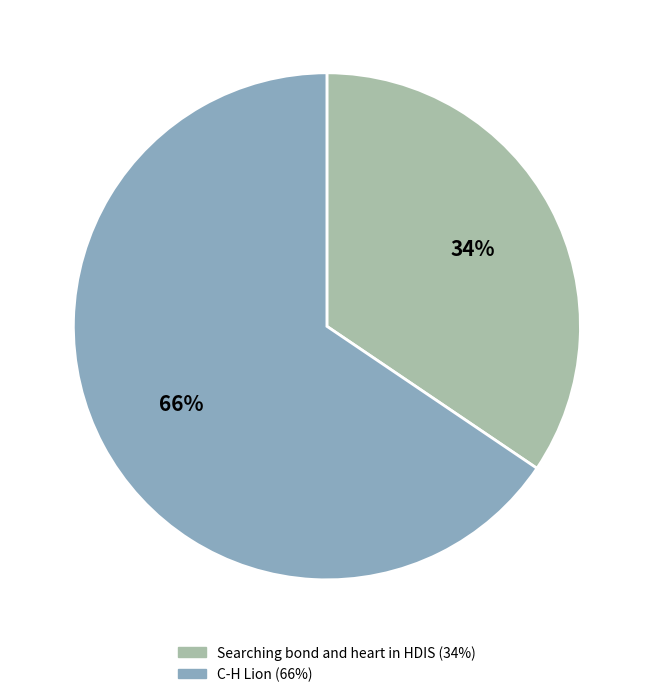

To the nearest percent, what is the combined percentage of C-H Lion and Searching bond and heart in HDIS?

100%